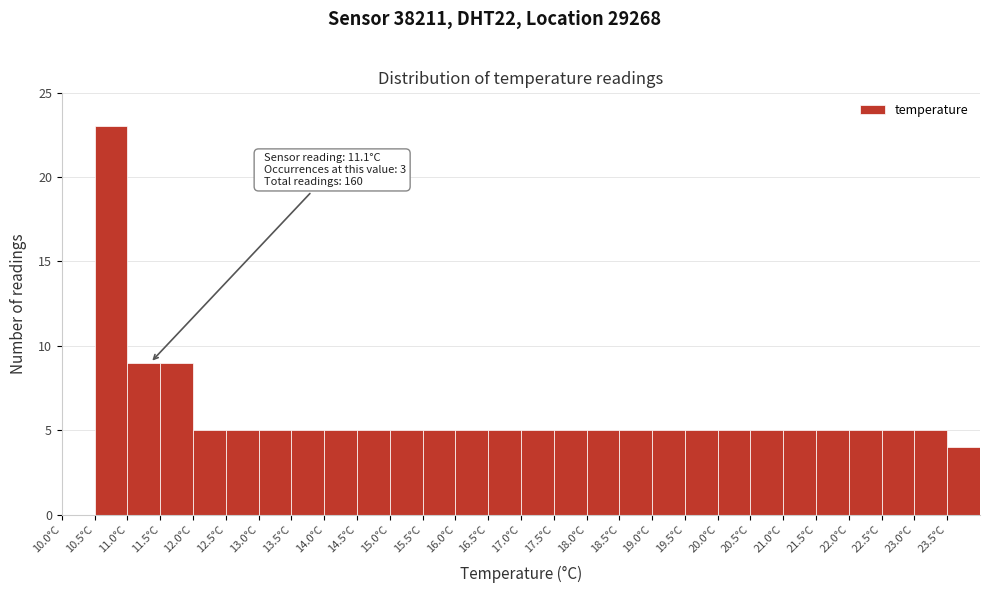

Over which range of the x-axis is the bar tallest?

10.5 to 11.0